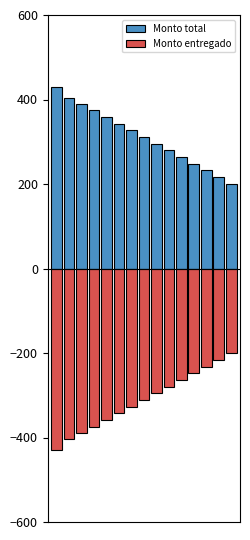

The Monto total series shows 113 at 6. True or false?

False